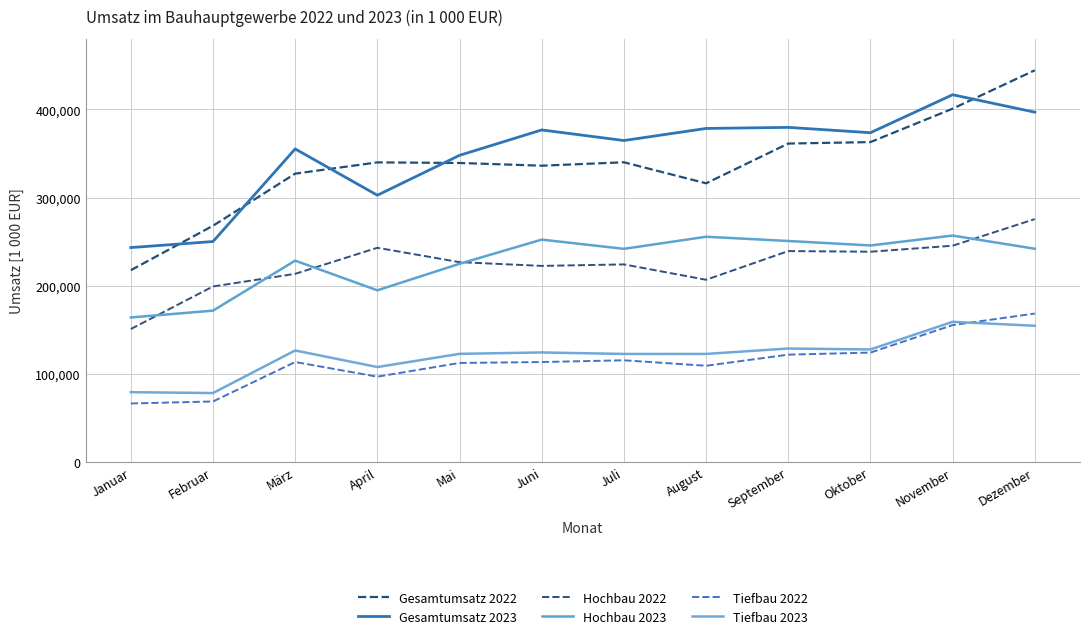

Is the value of Gesamtumsatz 2023 at Mai greater than the value of Tiefbau 2022 at November?

Yes